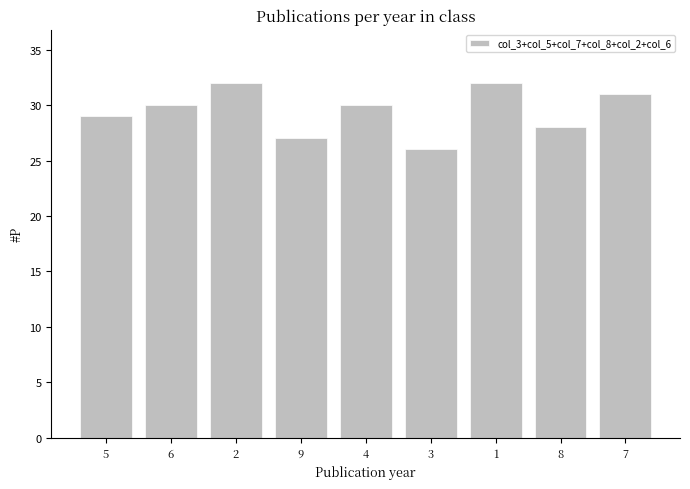

At which category does the chart reach its minimum across all series?

3